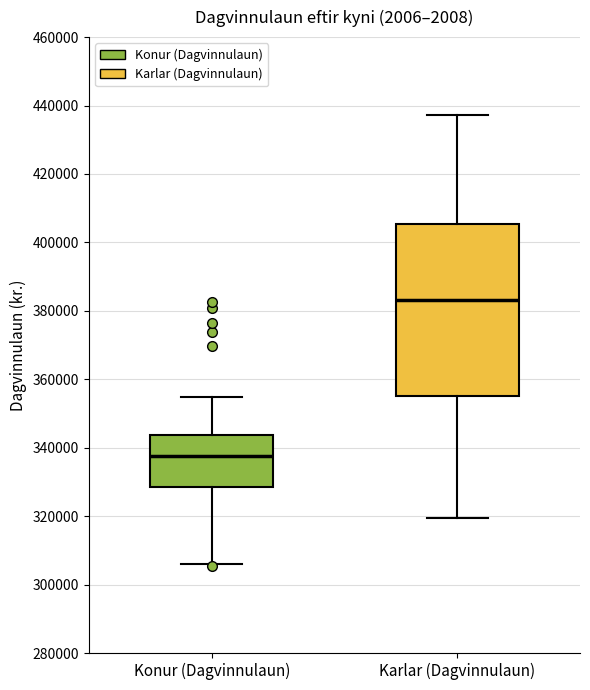

Where is the lower edge of the box for Karlar (Dagvinnulaun) on the y-axis? The values are not printed on the chart, so give them approximately, as read against the axis.

356000